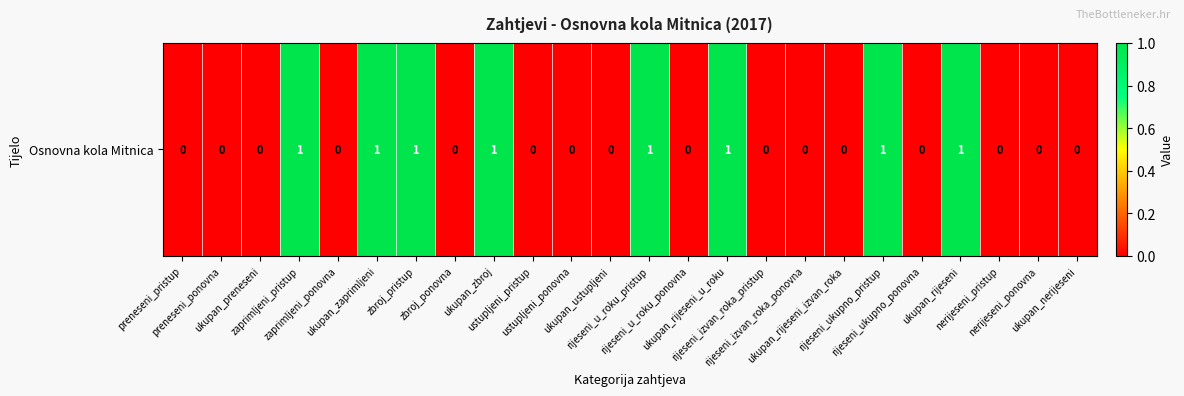

How many distinct data groups are displayed?

1